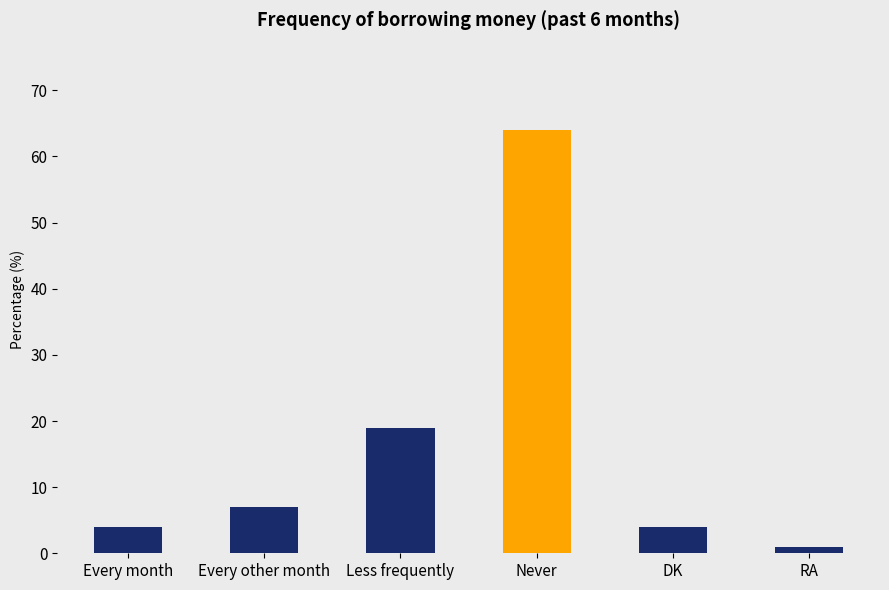

The chart shows a value of 7 at Every other month. True or false?

True